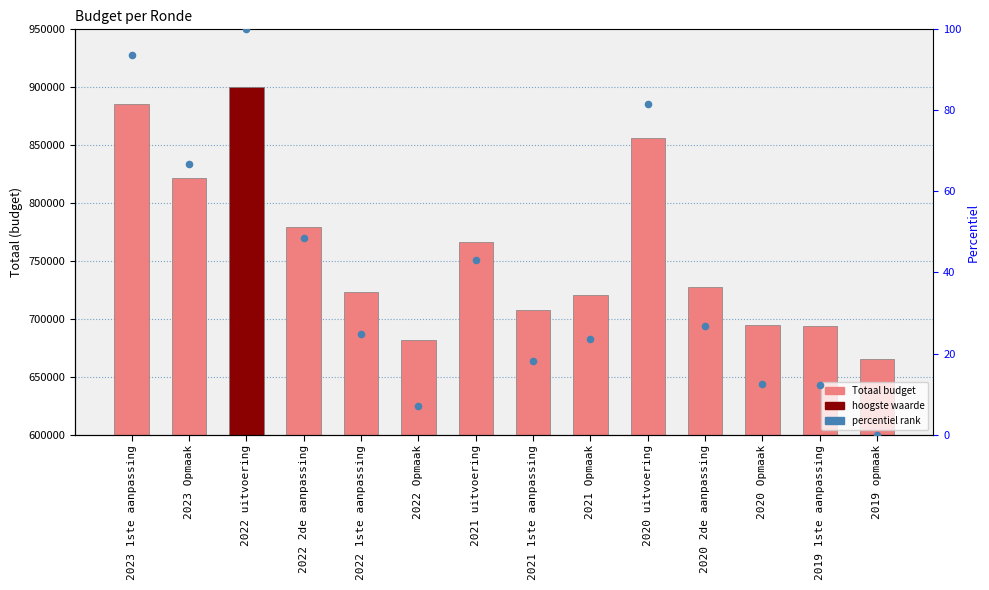

Is the value of Totaal at 2019 1ste aanpassing greater than the value of percentiel rank at 2023 Opmaak?

Yes